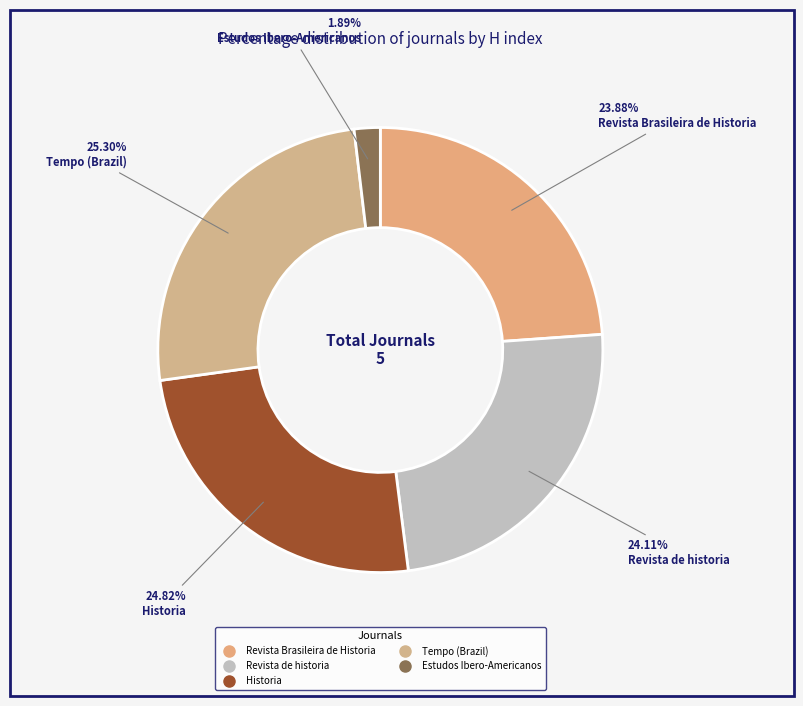

To the nearest percent, what is the combined percentage of Estudos Ibero-Americanos and Revista de historia?

26%